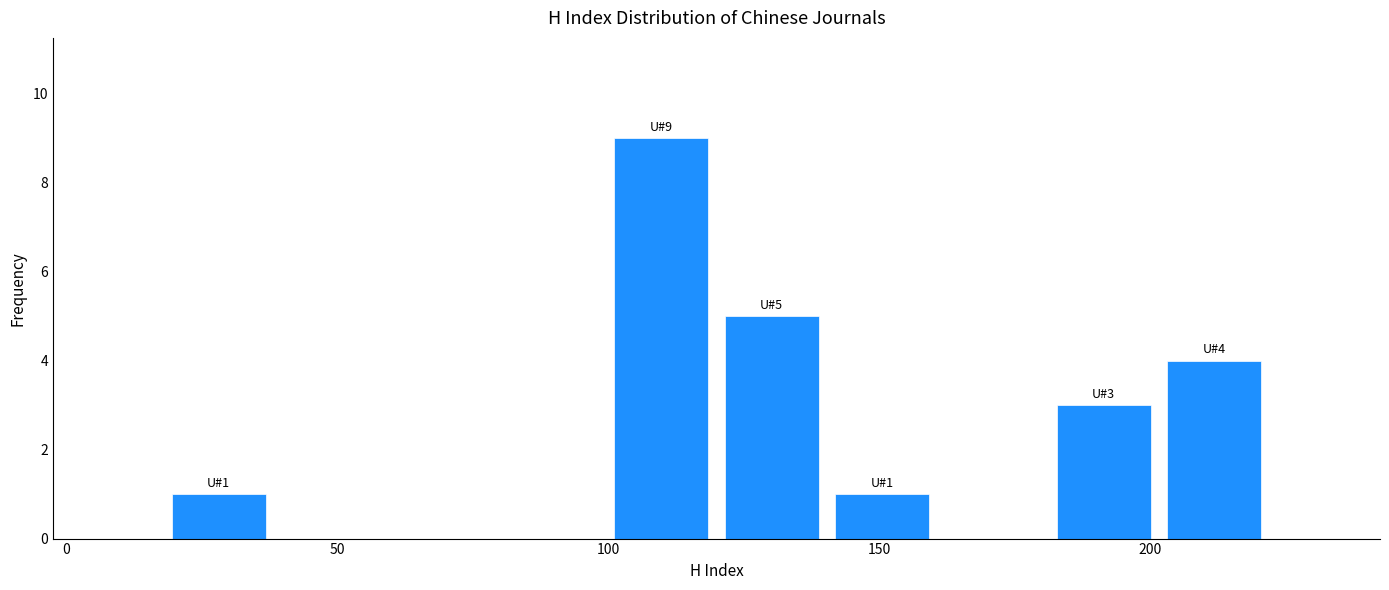

Over which range of the x-axis is the bar tallest?

100 to 120